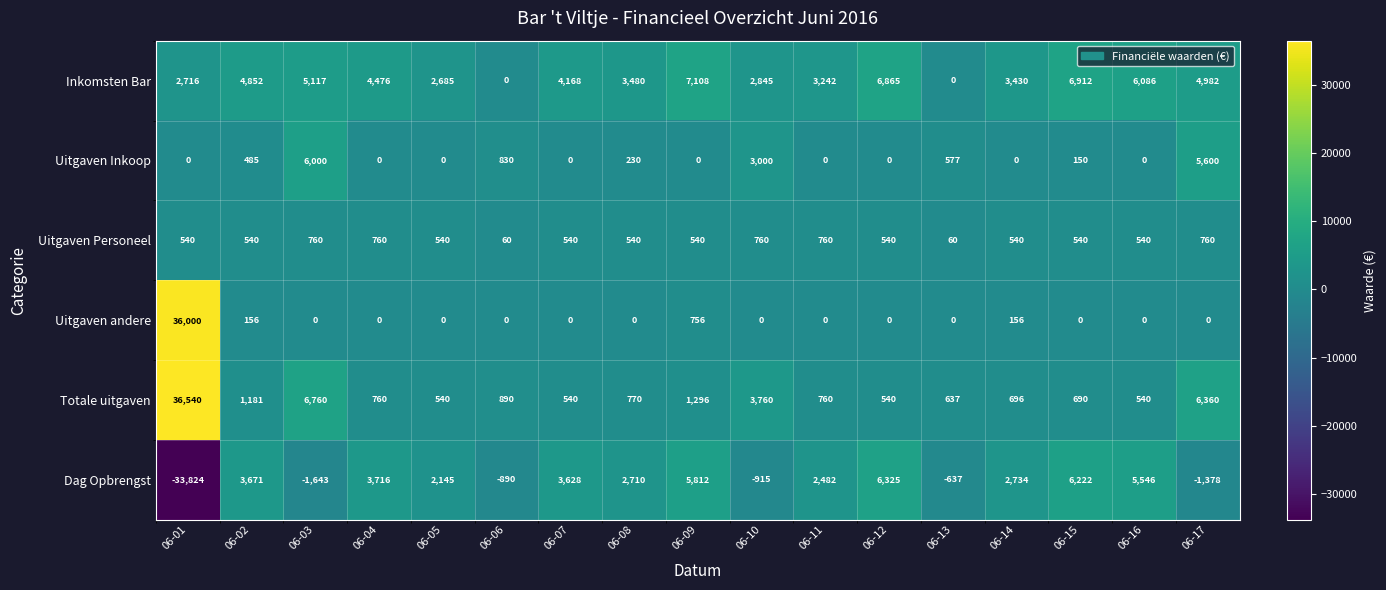

What is the sum of the Inkomsten Bar values at 06-16 and 06-09?

13194